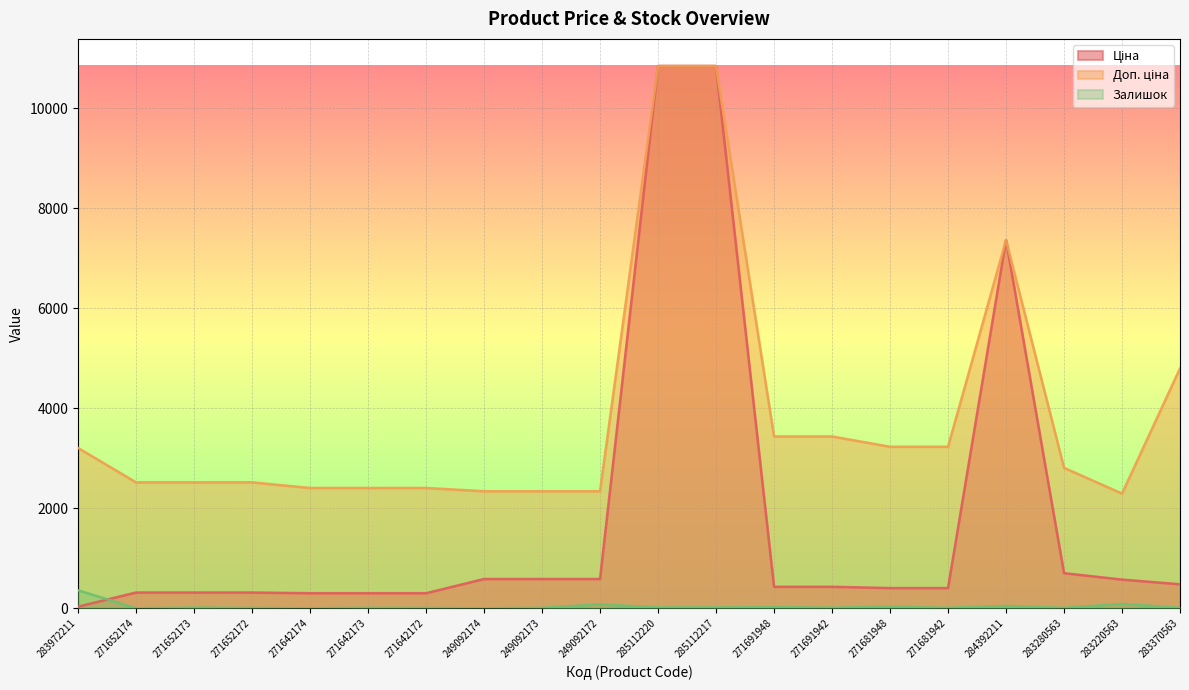

Where is the first local minimum for Доп. ціна?

283220563